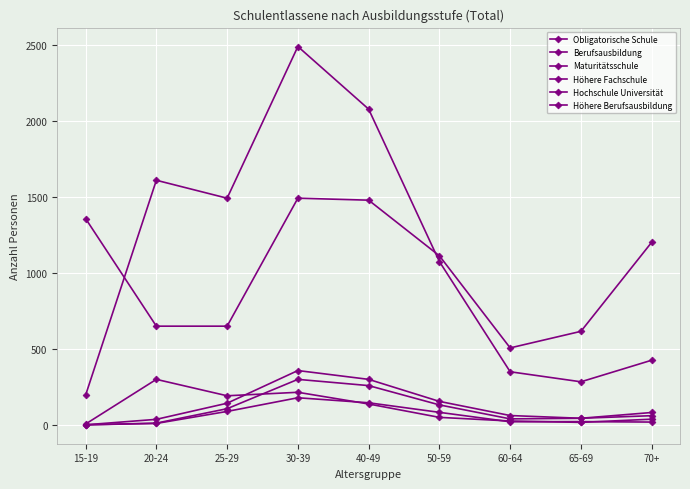

Is this an area chart (filled region under the line)?

No